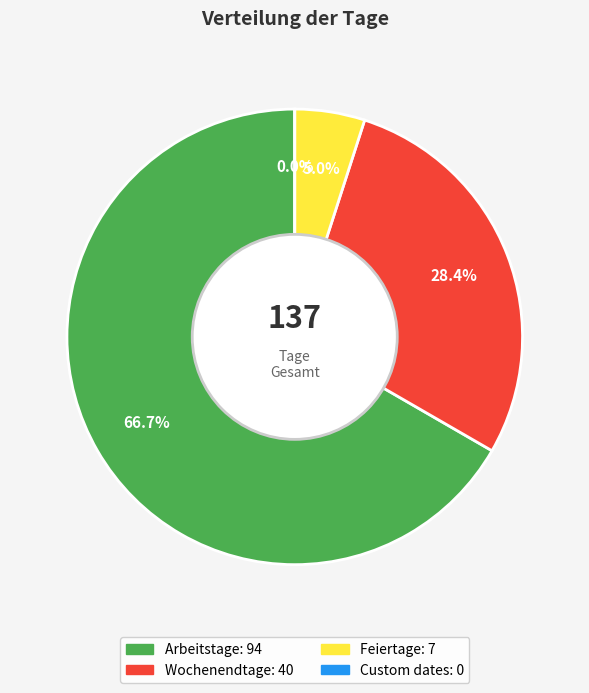

To the nearest percent, what is the difference between the largest and smallest slice percentages?

67%